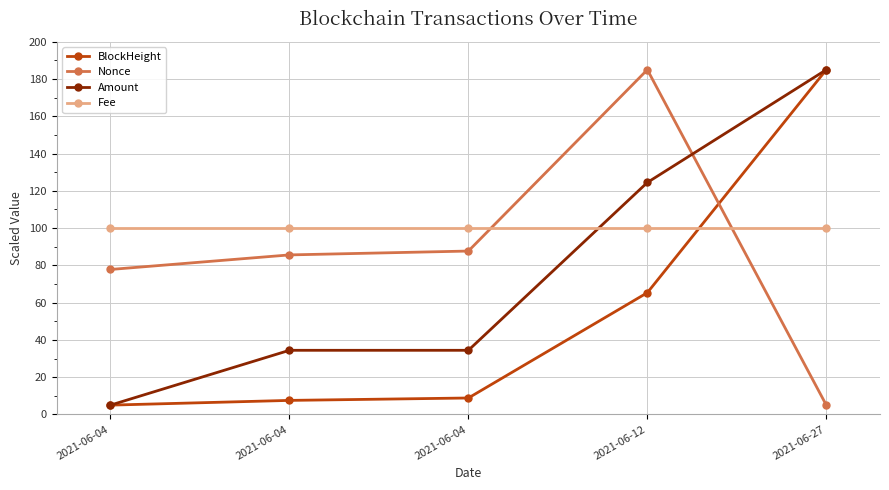

How many lines are shown in the chart?

4